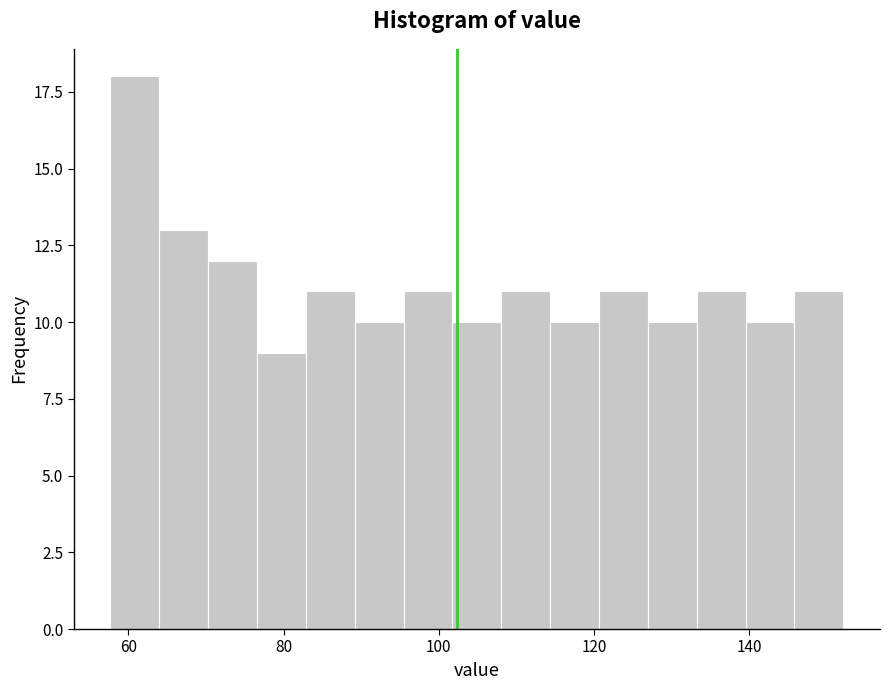

Around what value on the x-axis is the tallest bar? Give the approximate position of its centre, as read against the axis.

60